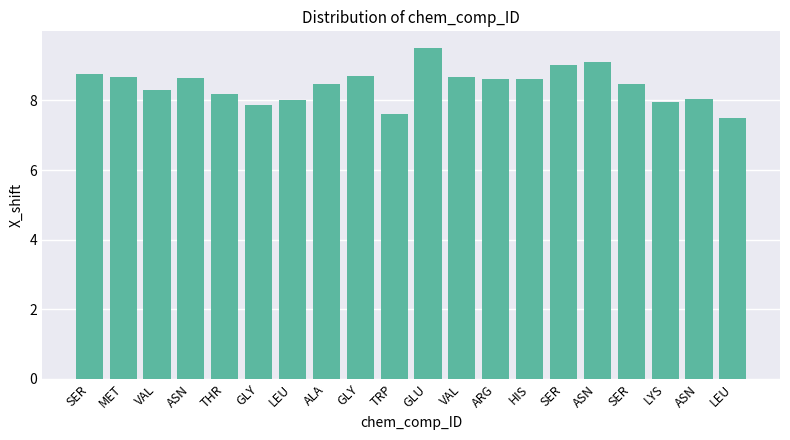

Does the chart contain any negative values?

No